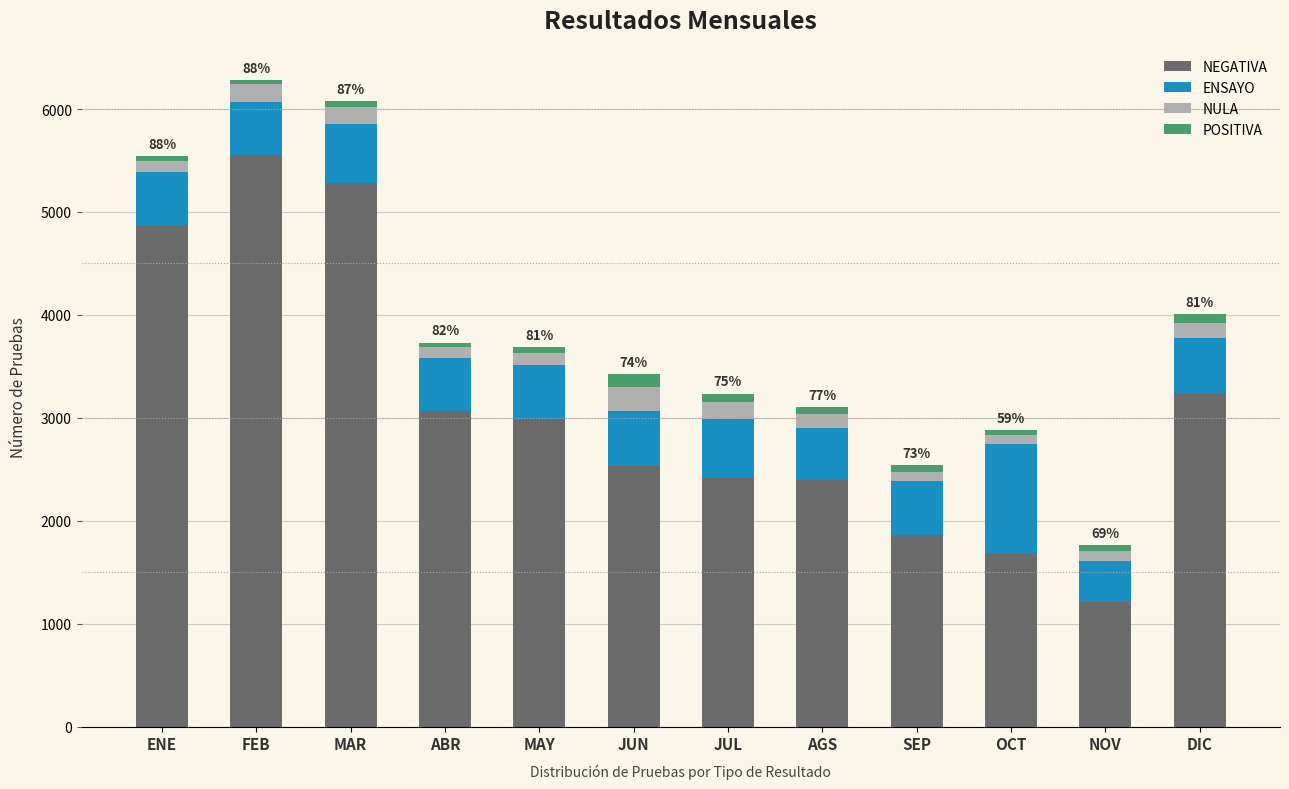

What is the minimum value for NEGATIVA?

1210